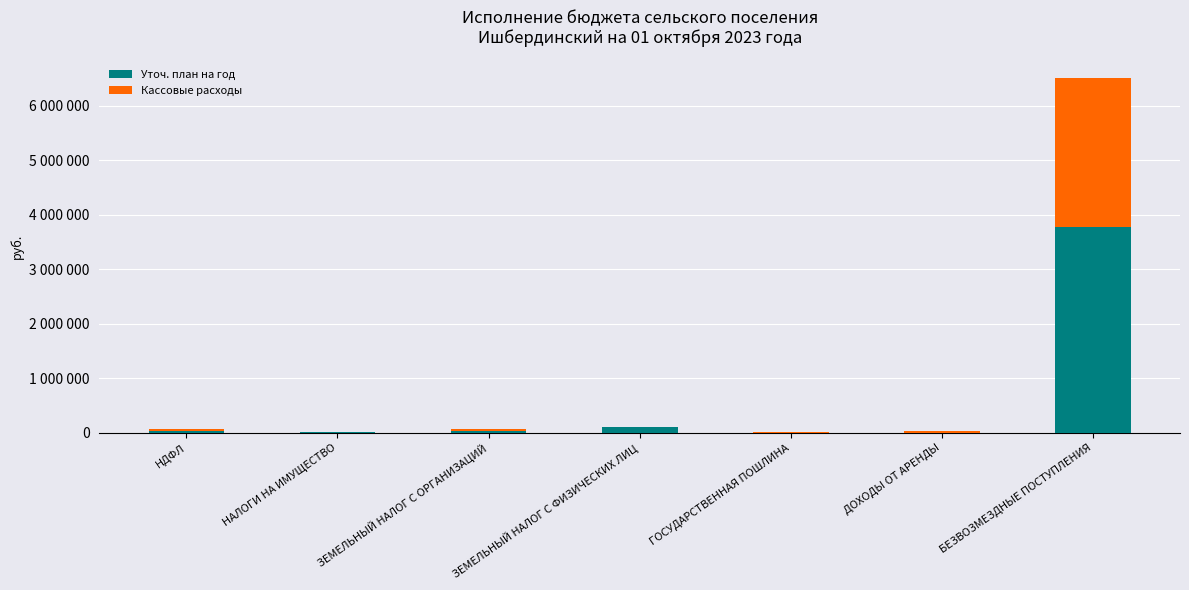

Are the bars horizontal?

No